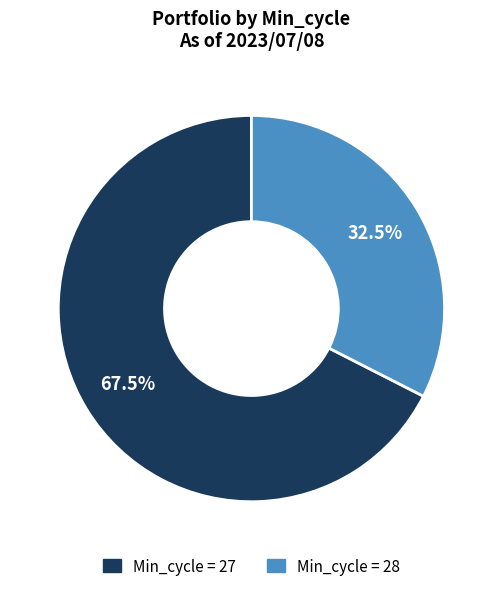

Is there any slice that represents more than half of the pie?

Yes